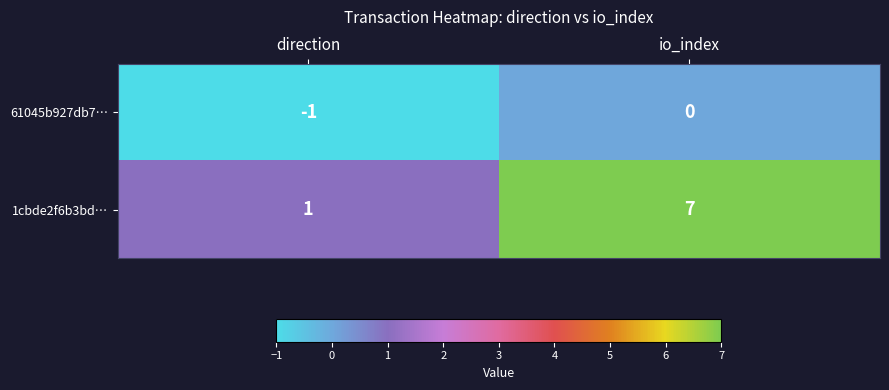

Reading right to left, extract all data points from this chart.

61045b927db7…: 0	-1
1cbde2f6b3bd…: 7	1